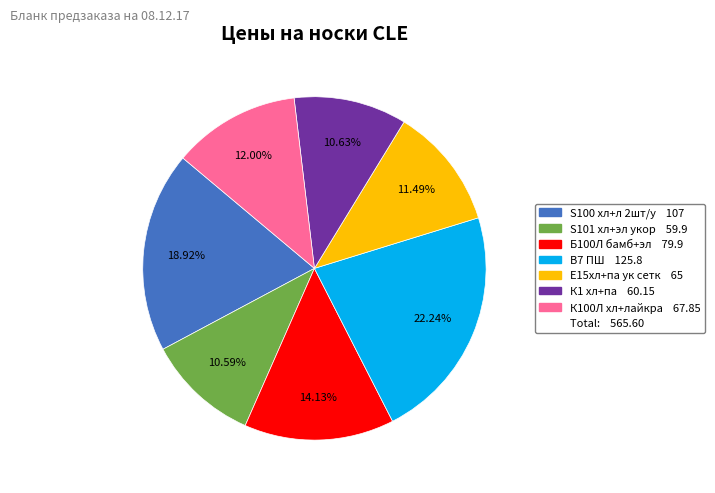

Is there any slice that represents more than half of the pie?

No